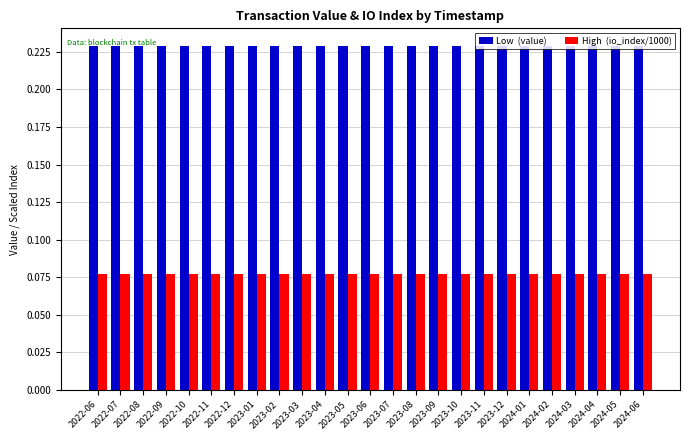

What is the total value across all series at 2023-03?

0.3